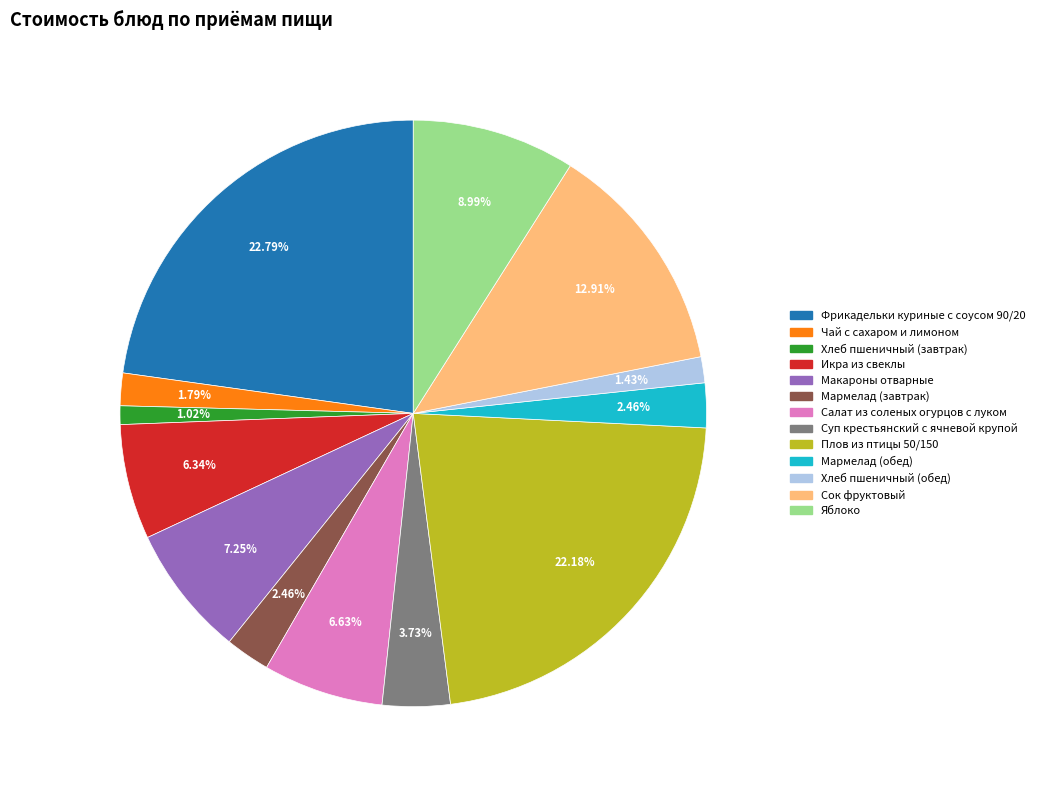

Does any single category account for the majority?

No